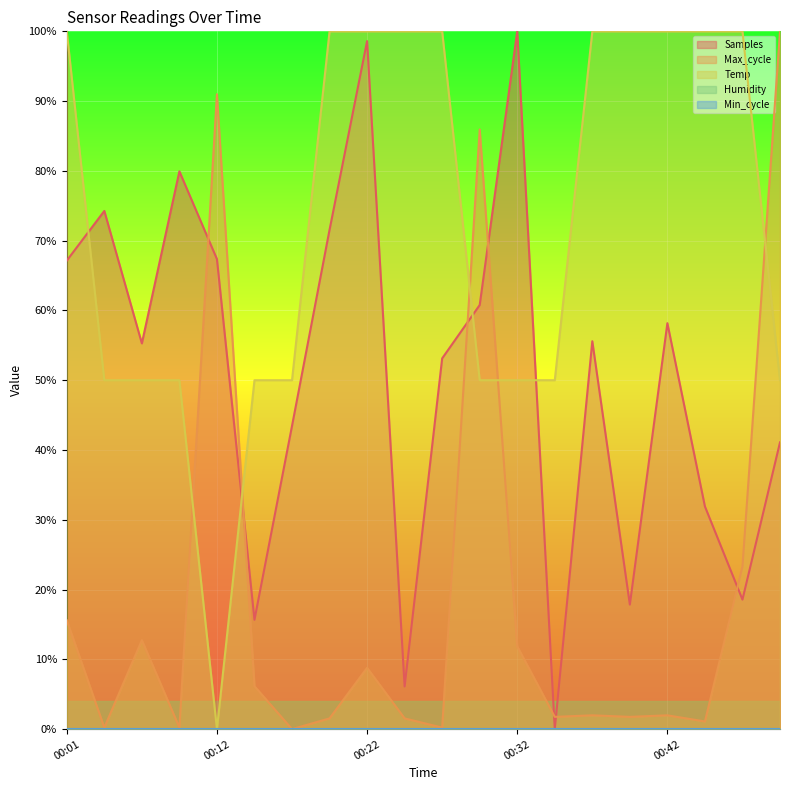

True or false: Samples has more than 0 points higher than both neighbors.

True